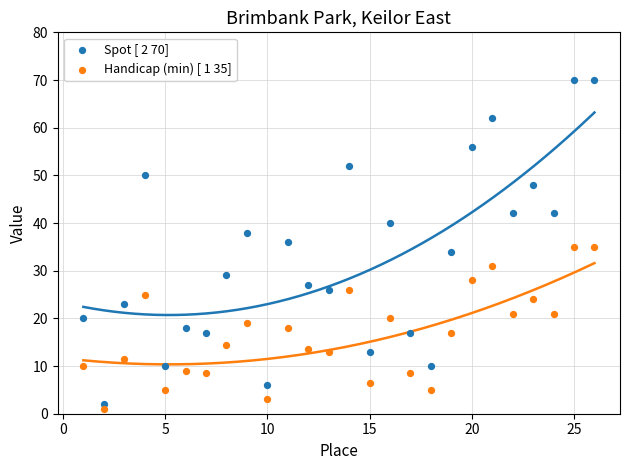

Which series contains the lowest Y value?

Handicap (min) [ 1 35]